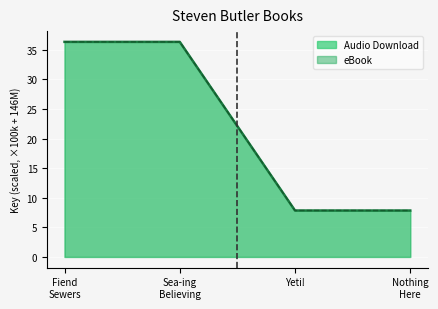

Between Fiend Sewers and Yeti!, which series saw the biggest shift?

Key_AudioDownload